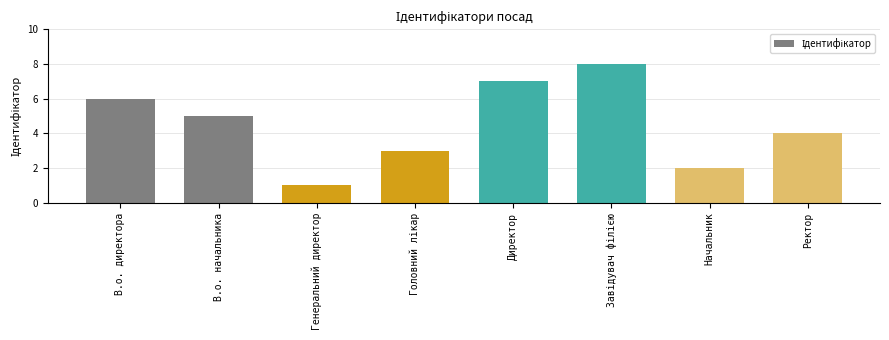

What is the value of the 3rd bar from the left?

1